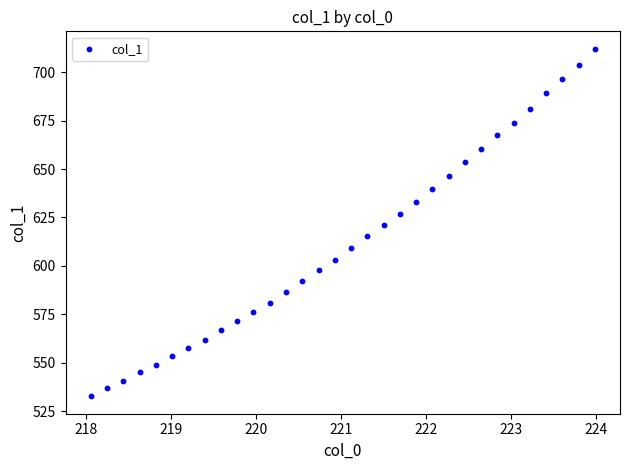

What is the range of Y values (max minus min)?

179.5